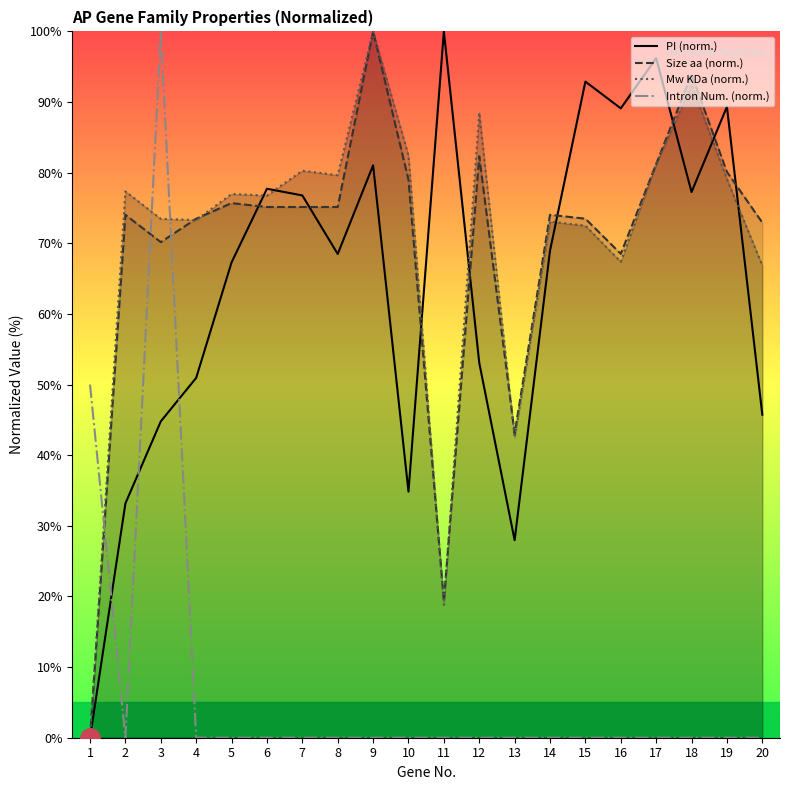

Reading left to right, transcribe all the data shown in this chart.

PI (norm.): 0.0	33.2	44.8	50.9	67.3	77.7	76.8	68.5	81.0	34.8	100.0	53.1	28.0	69.0	92.9	89.1	96.2	77.3	89.3	45.7
Size aa (norm.): 0.0	74.0	70.2	73.5	75.7	75.1	75.1	75.1	100.0	79.0	19.3	82.3	43.1	74.0	73.5	68.5	81.2	93.9	80.1	72.9
Mw KDa (norm.): 0.0	77.3	73.5	73.3	77.0	76.8	80.3	79.6	100.0	82.4	18.8	88.5	42.5	73.1	72.5	67.4	81.2	92.5	79.1	66.8
Intron Num. (norm.): 50.0	0.0	100.0	0.0	0.0	0.0	0.0	0.0	0.0	0.0	0.0	0.0	0.0	0.0	0.0	0.0	0.0	0.0	0.0	0.0